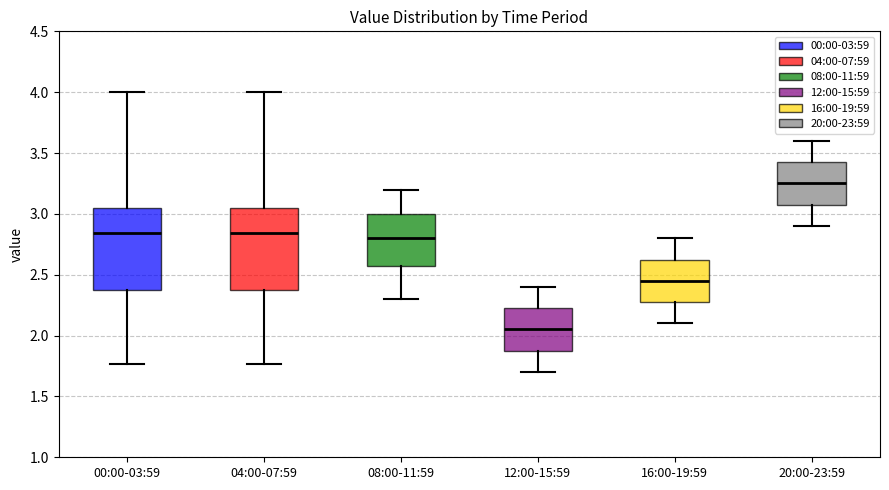

Reading left to right, transcribe this box plot: for each box, give where its median line is, the range the box spans, and where its two whiskers end, as read against the y-axis. The values are not printed on the chart, so give them approximately, as read against the axis.

00:00-03:59: median 2.85, box 2.35 to 3.05, whiskers 1.75 to 4.00
04:00-07:59: median 2.85, box 2.35 to 3.05, whiskers 1.75 to 4.00
08:00-11:59: median 2.80, box 2.60 to 3.00, whiskers 2.30 to 3.20
12:00-15:59: median 2.05, box 1.90 to 2.25, whiskers 1.70 to 2.40
16:00-19:59: median 2.45, box 2.30 to 2.65, whiskers 2.10 to 2.80
20:00-23:59: median 3.25, box 3.10 to 3.45, whiskers 2.90 to 3.60